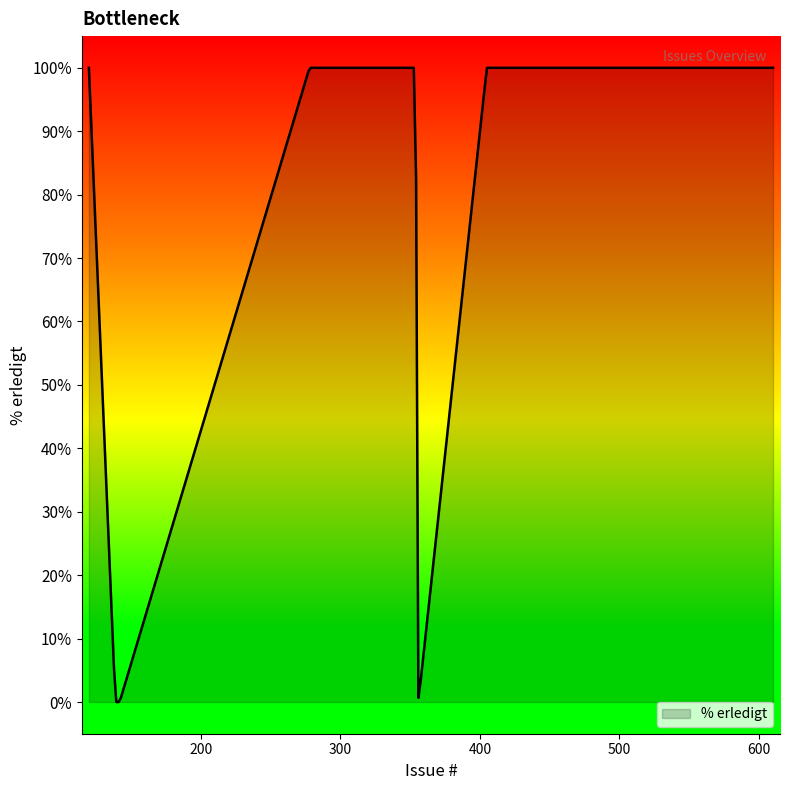

What is the difference between the maximum and minimum values?

100.0